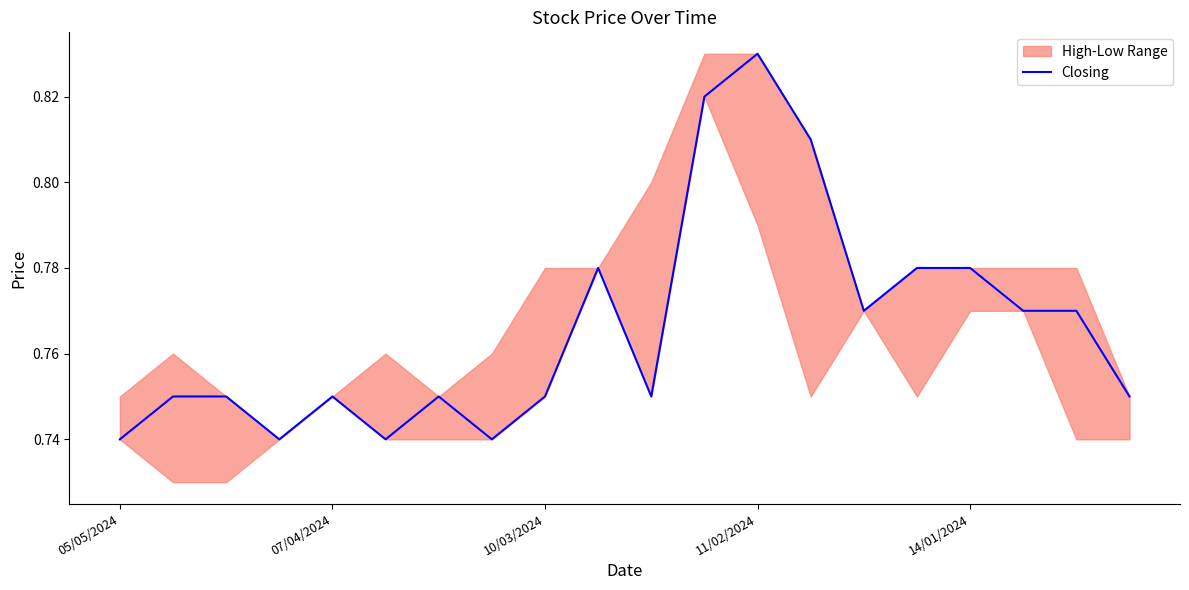

Is it true that Closing equals 1.3 at 07/04/2024?

False